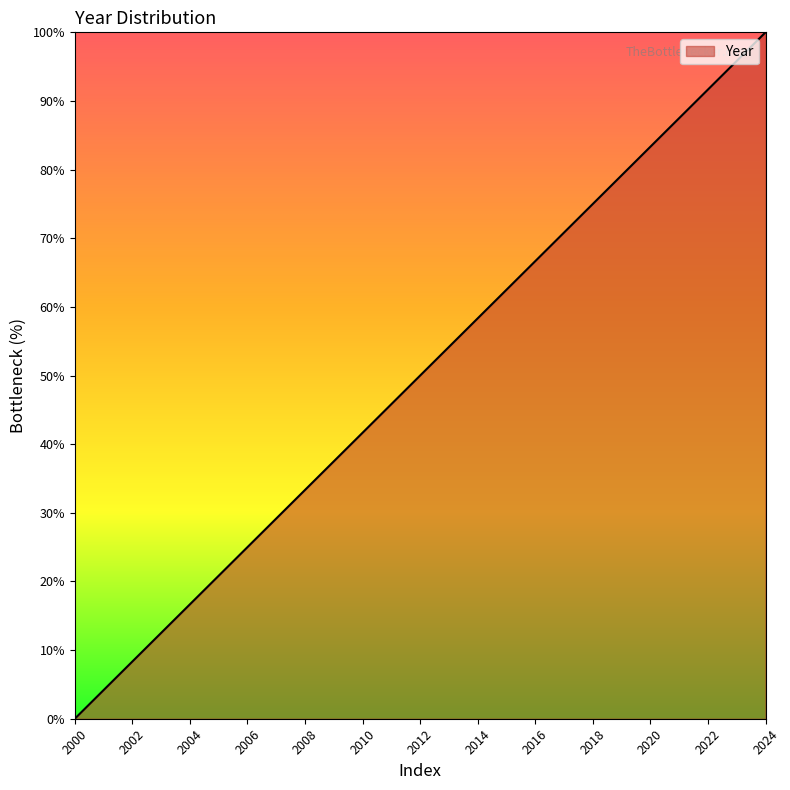

What is the difference between the maximum and second lowest values?

95.8